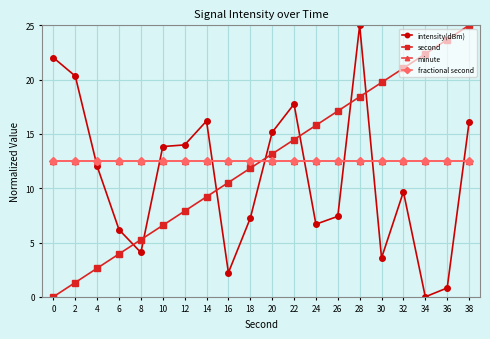

Which series changed the most between 2 and 36?

second